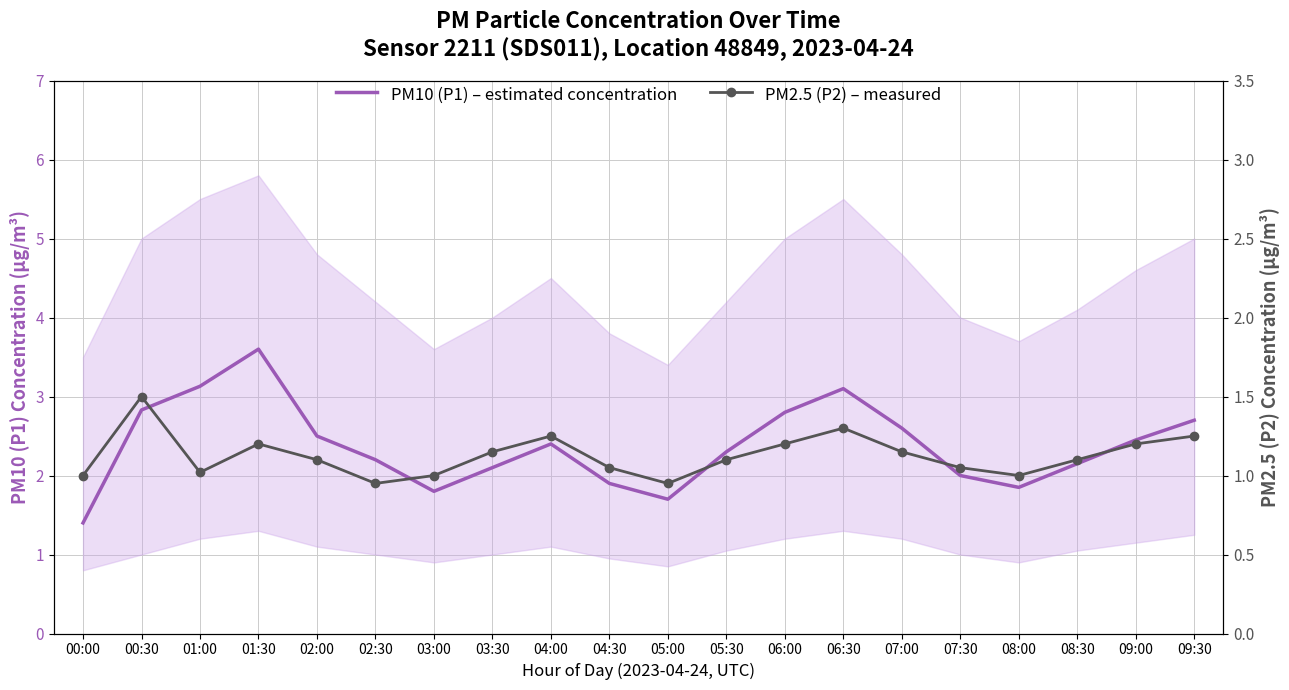

At which category does PM2.5 (P2) – measured reach its first local peak?

00:30